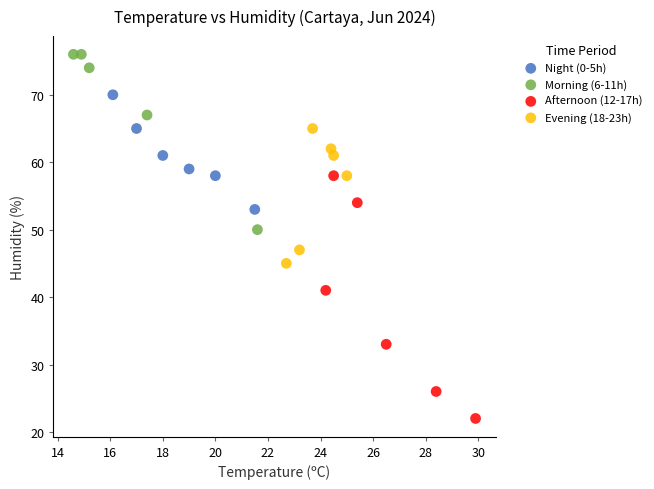

Which series reaches the maximum Y coordinate?

Morning (6-11h)